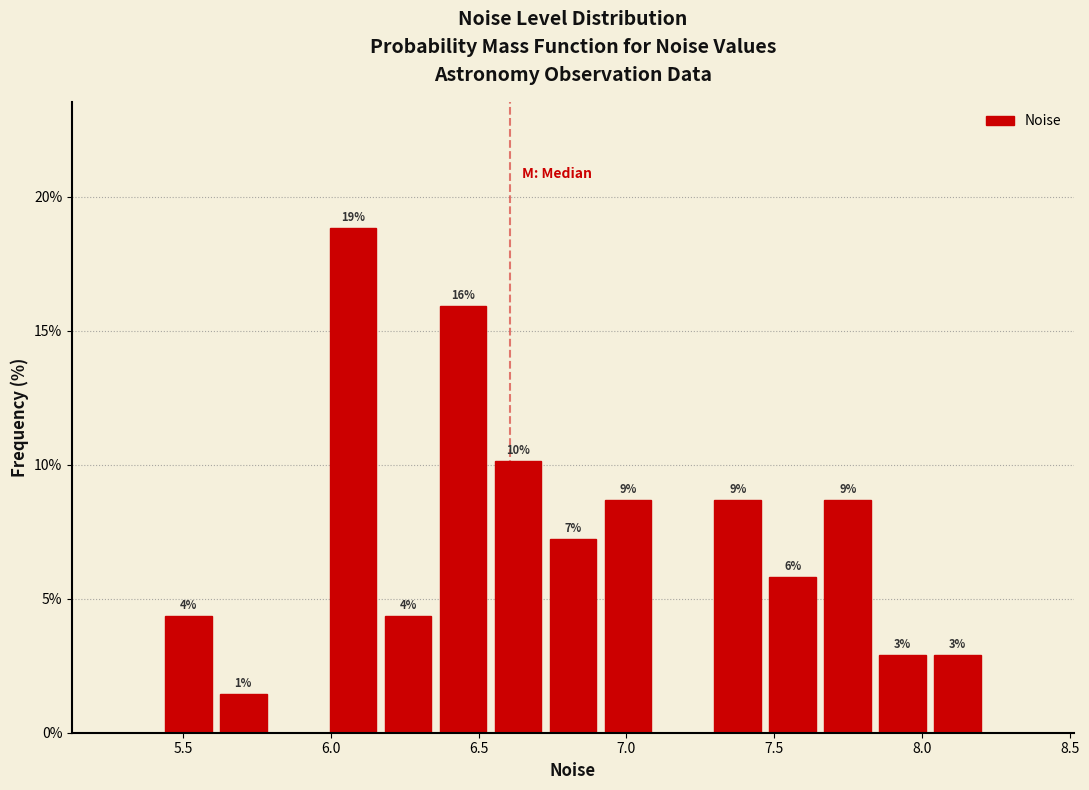

Around what value on the x-axis is the tallest bar? Give the approximate position of its centre, as read against the axis.

6.05